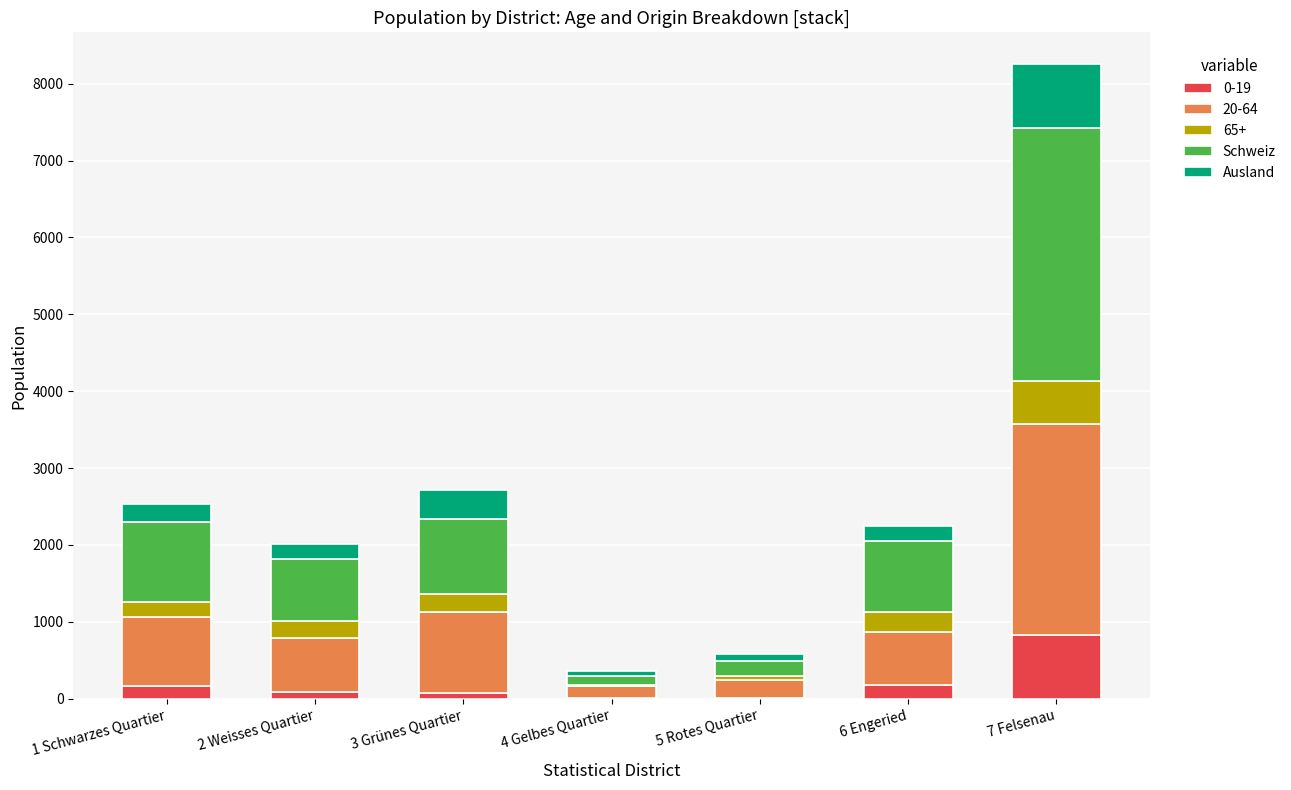

At which category is the sum across all series the highest?

7 Felsenau